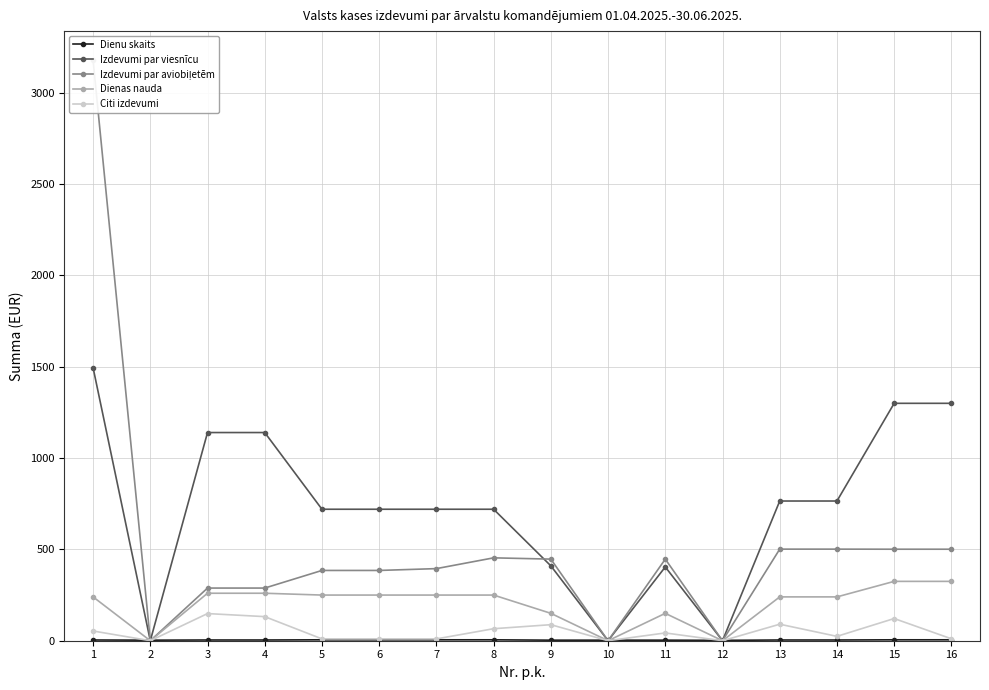

True or false: Citi izdevumi and Izdevumi par aviobiļetēm intersect in this chart.

False